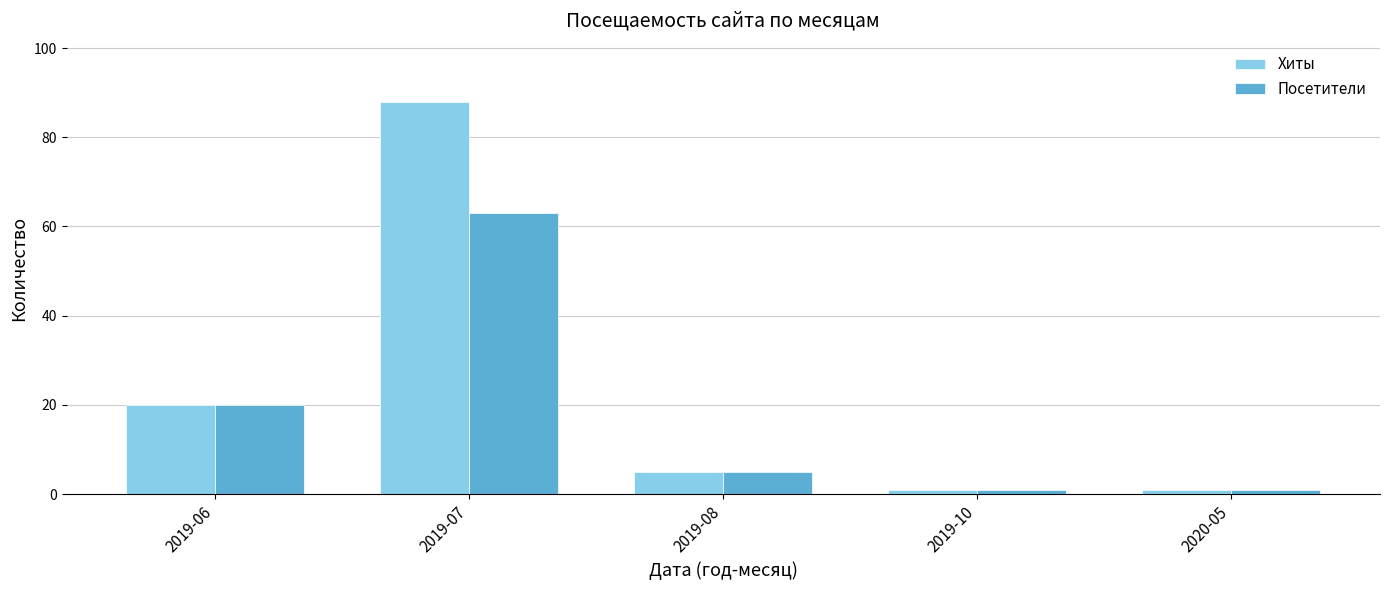

Reading right to left, extract all data points from this chart.

Хиты: 1	1	5	88	20
Посетители: 1	1	5	63	20